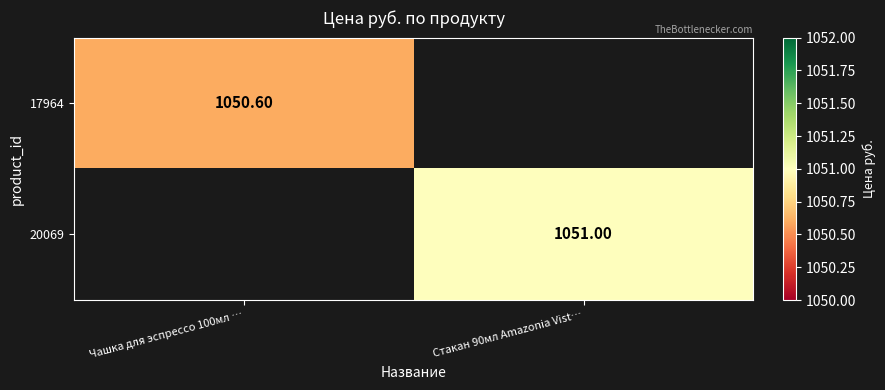

Is the value of 20069 at Стакан 90мл Amazonia Vist… greater than the value of 17964 at Чашка для эспрессо 100мл …?

Yes